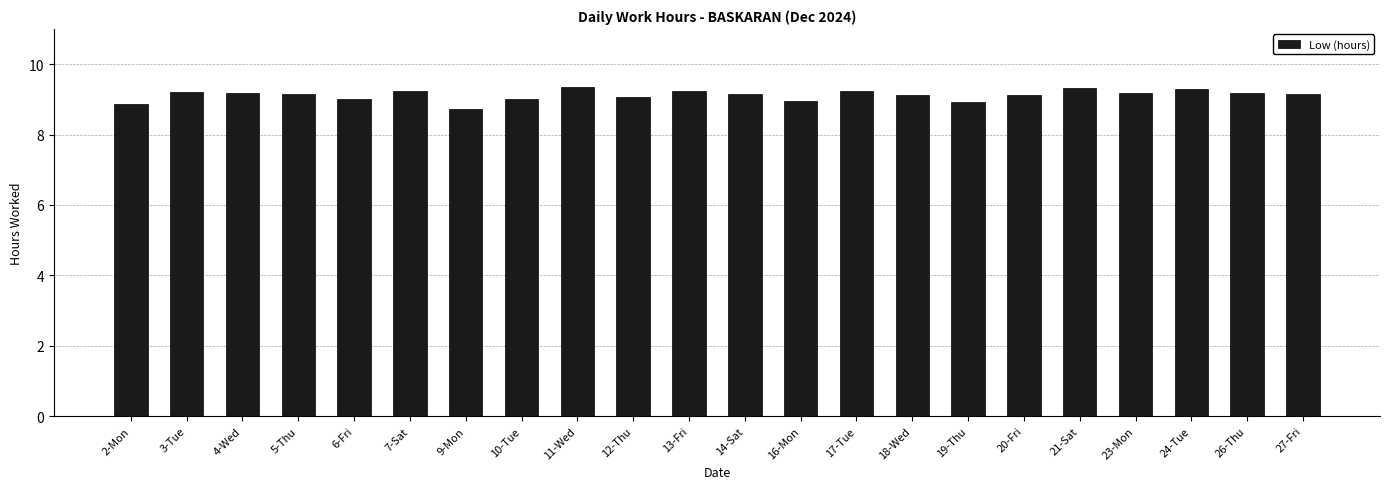

Where does the data first go above 9?

3-Tue